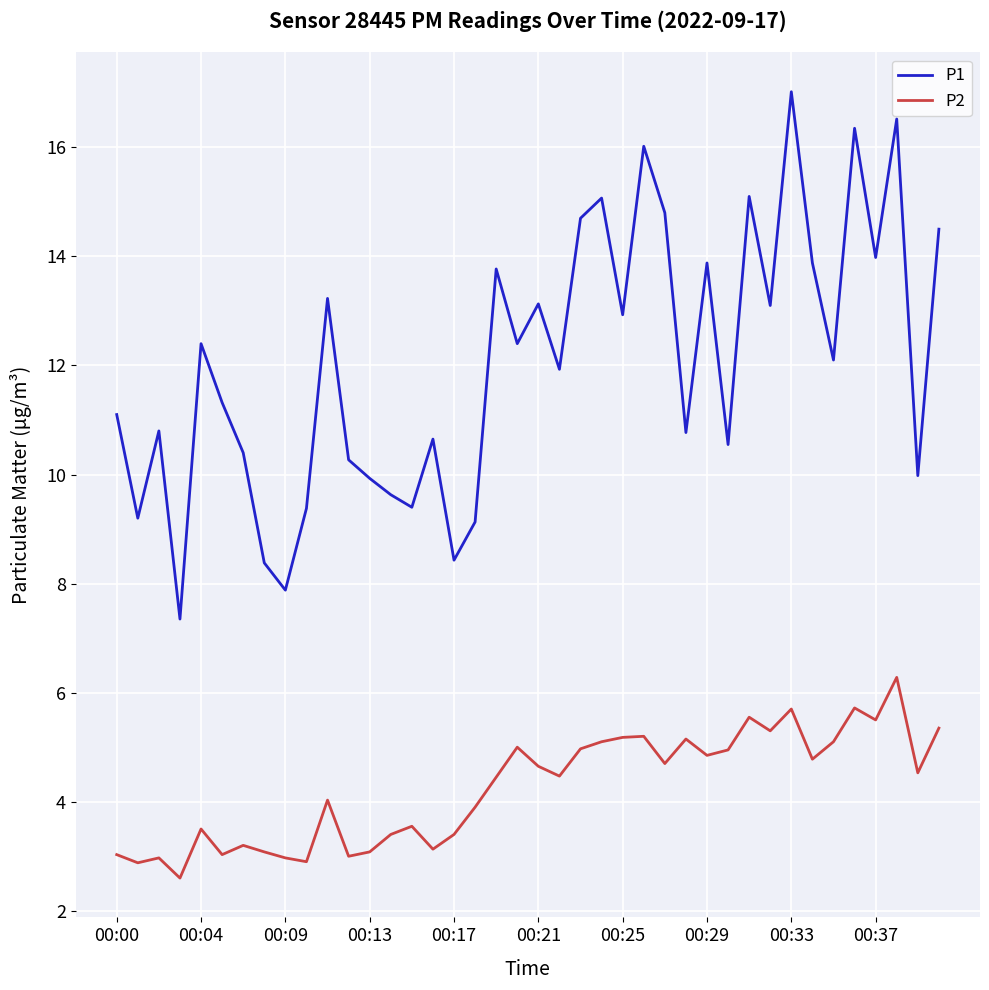

In P1, how many points are higher than both neighbors (excluding endpoints)?

13